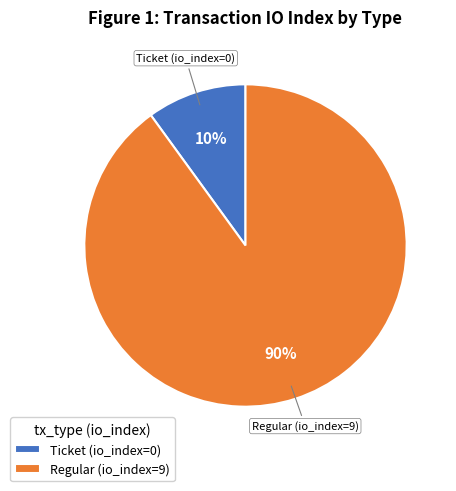

To the nearest percent, what is the average slice percentage?

50%